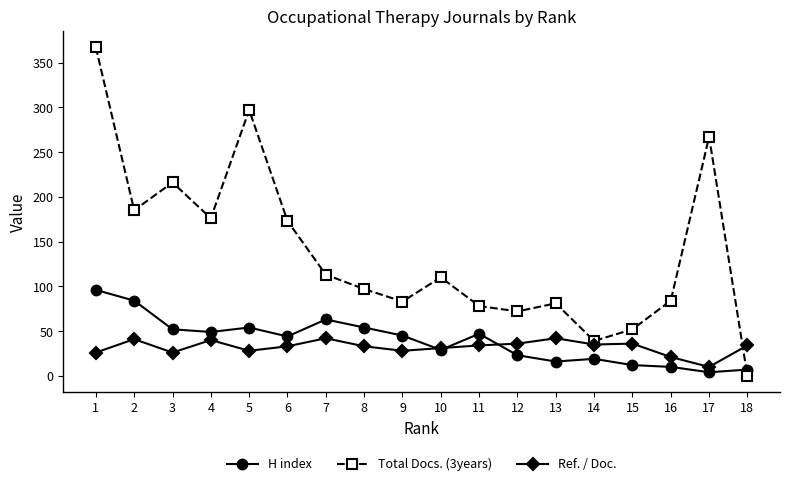

Which series has the largest range (max minus min)?

Total Docs. (3years)